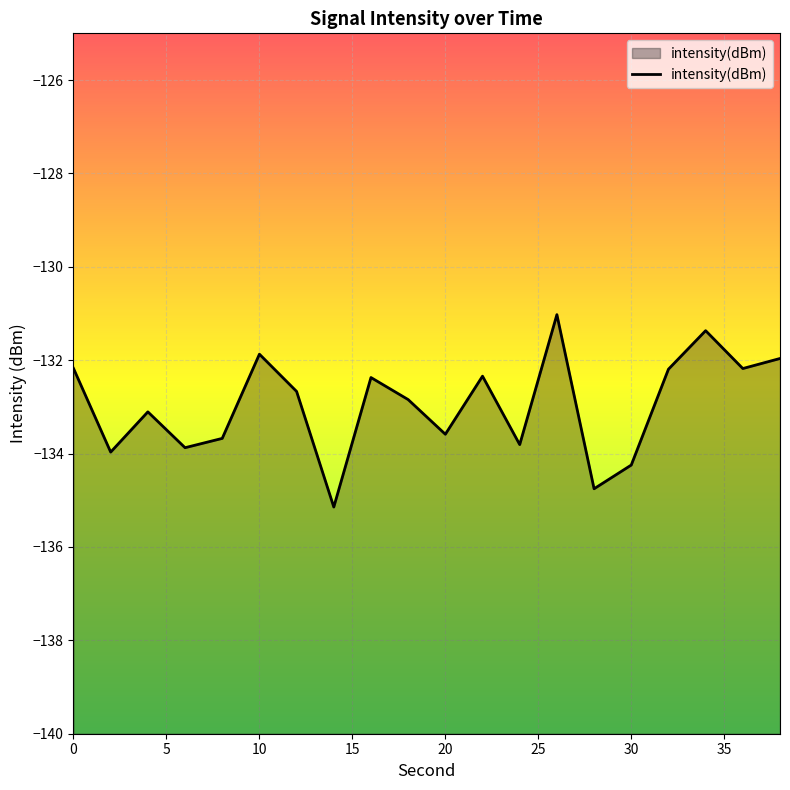

At which label is the value closest to -133?

4